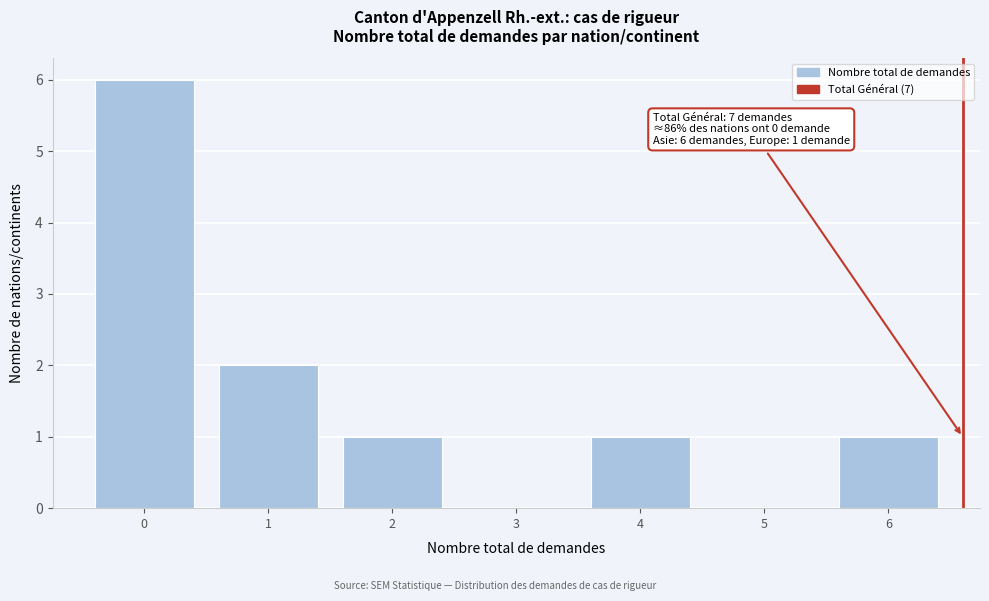

Reading left to right, extract all data points from this chart.

0=6	1=2	2=1	3=0	4=1	5=0	6=1